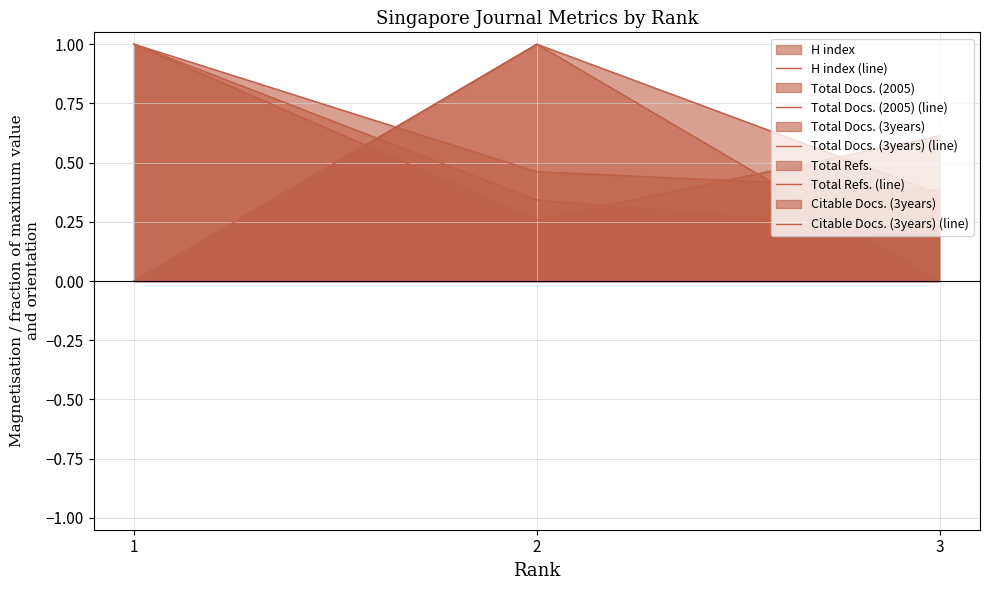

Which series changed the most between 1 and 2?

Total Docs. (3years) (line)